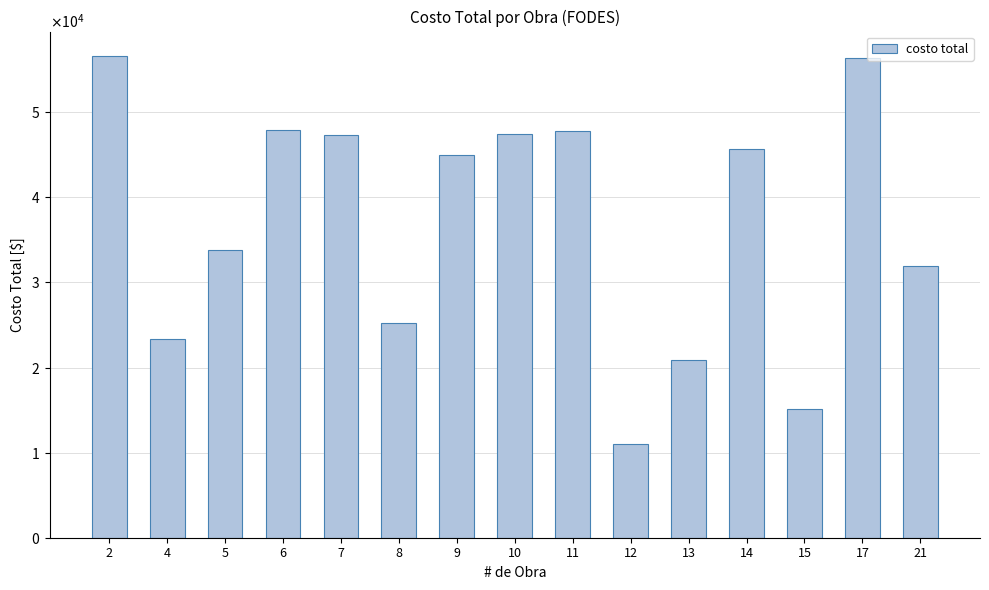

What is the sum of the values at 17 and 4?

79649.9